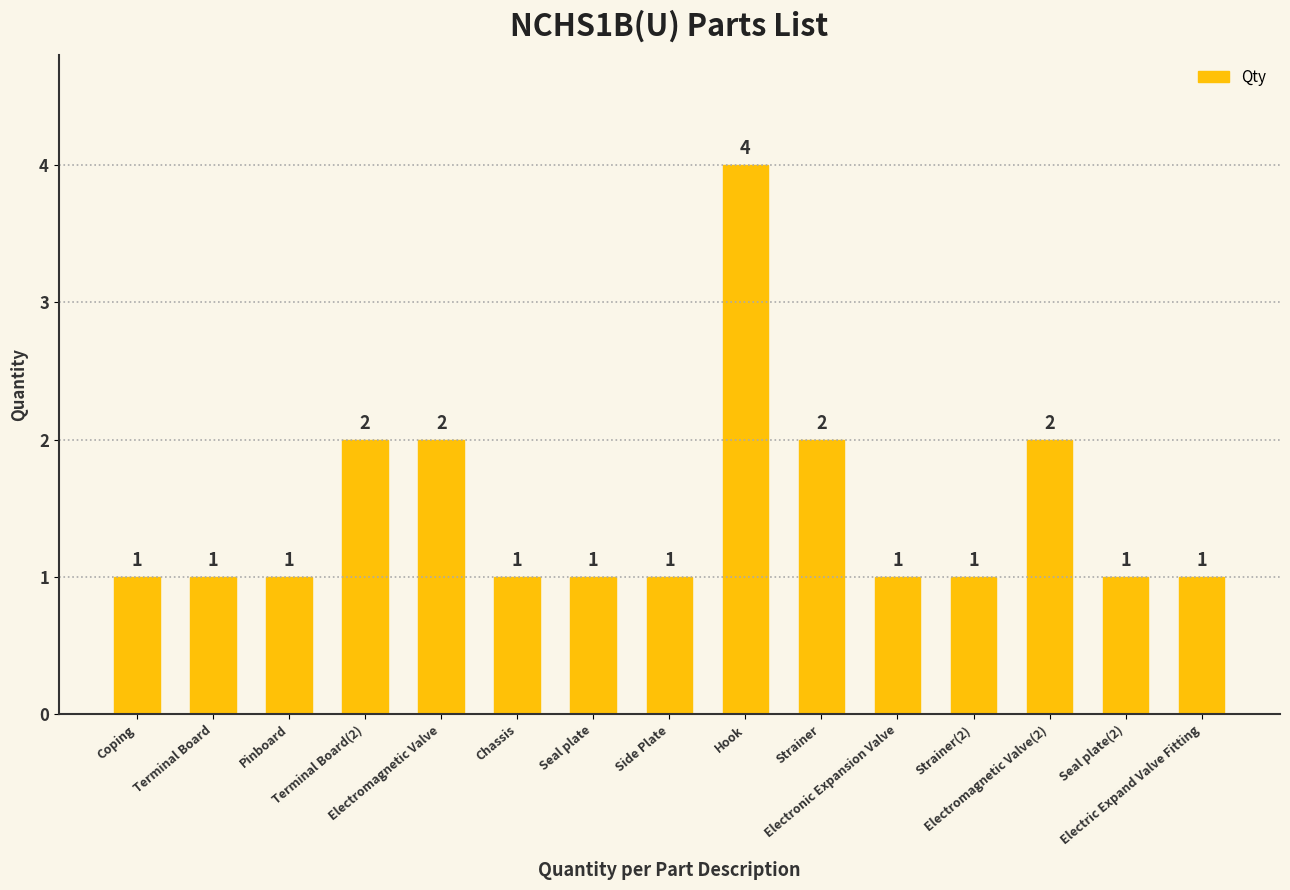

What is the label of the 5th bar from the right?

Electronic Expansion Valve